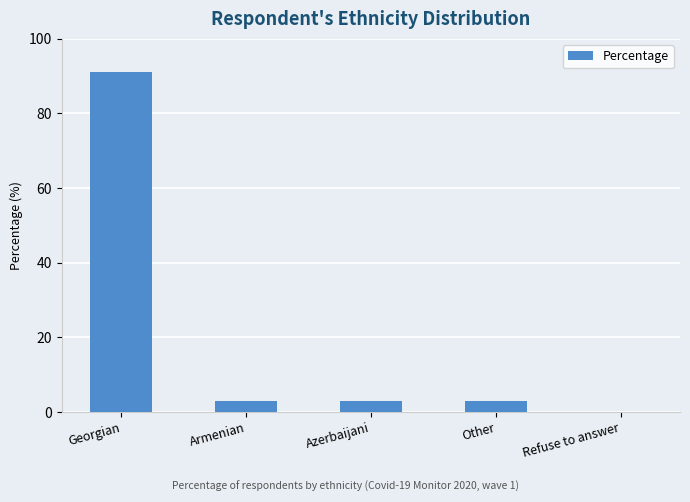

What is the sum of all values?

100